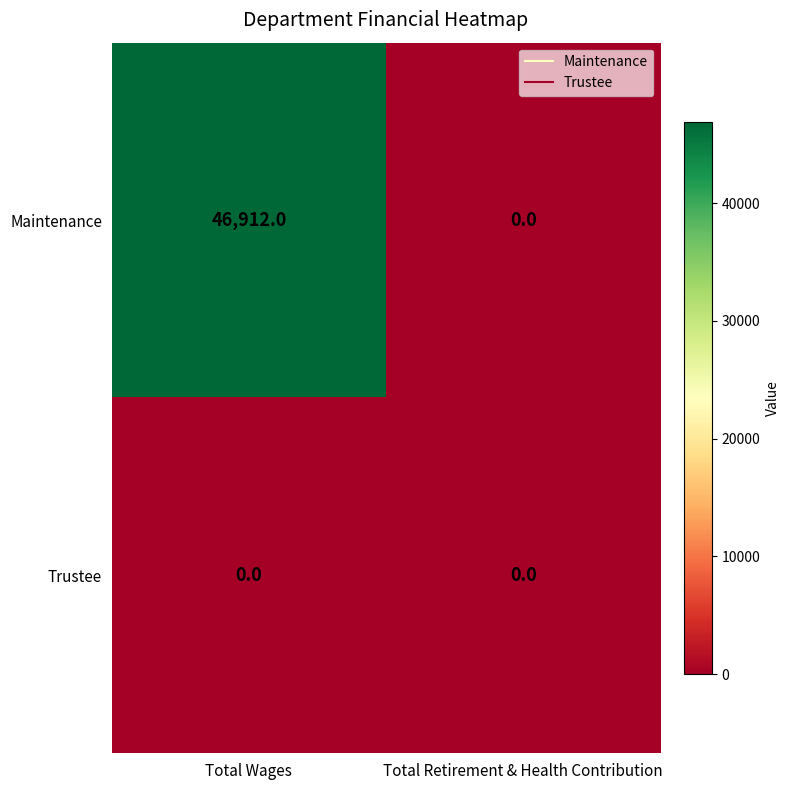

How many values in Maintenance are above zero?

1